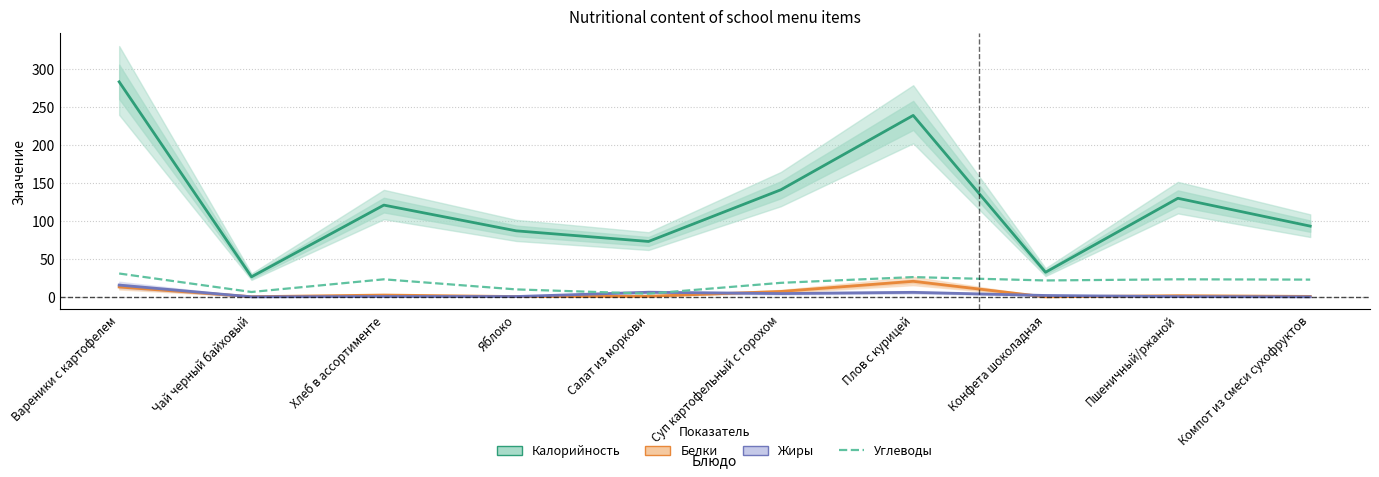

What is the total value across all series at Плов с курицей?

291.5